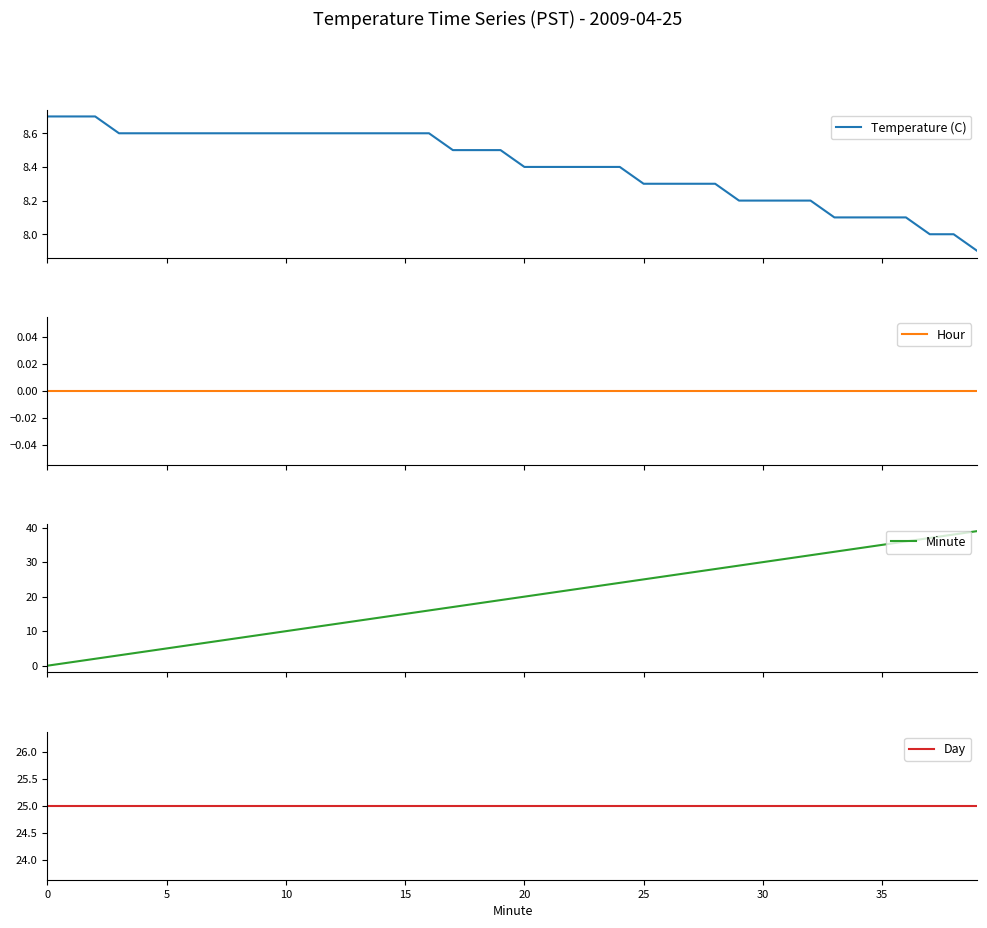

True or false: Minute has a value of 11.6 at 20.

False